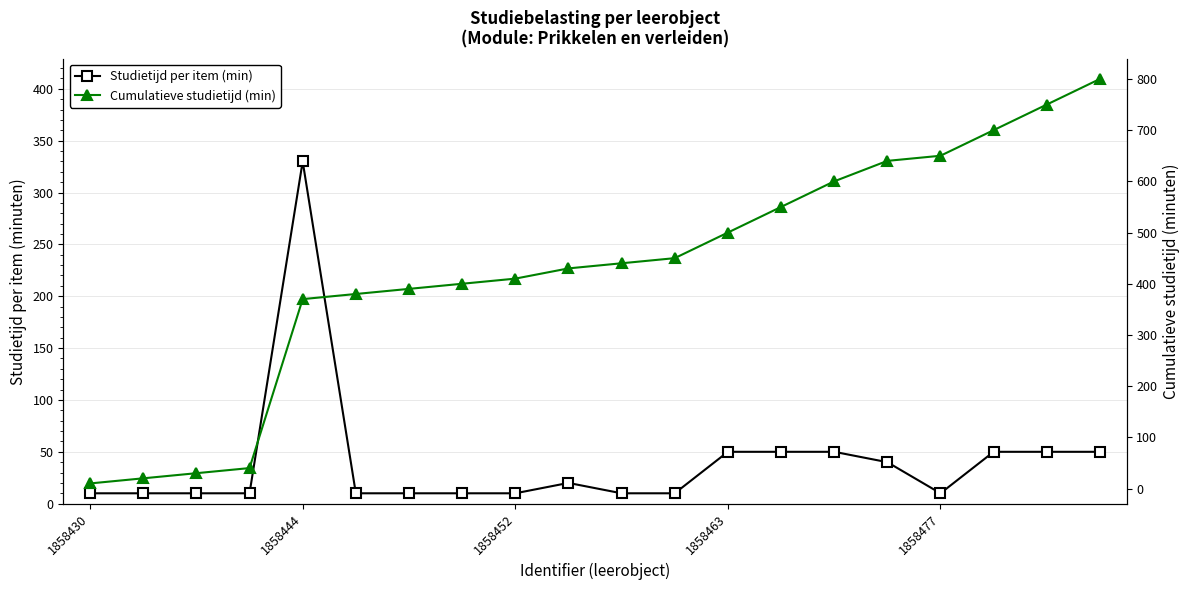

The Studietijd per item (min) series shows 17 at 10. True or false?

False